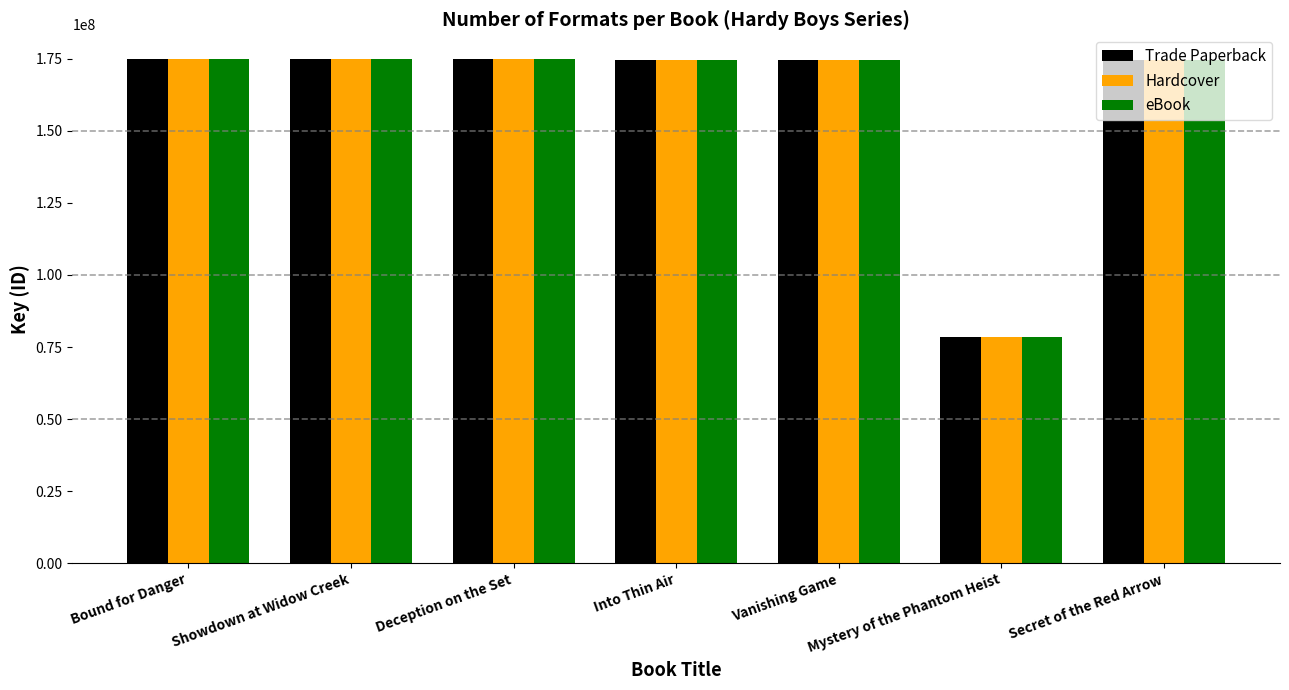

At how many categories does at least one series exceed 123161993?

6